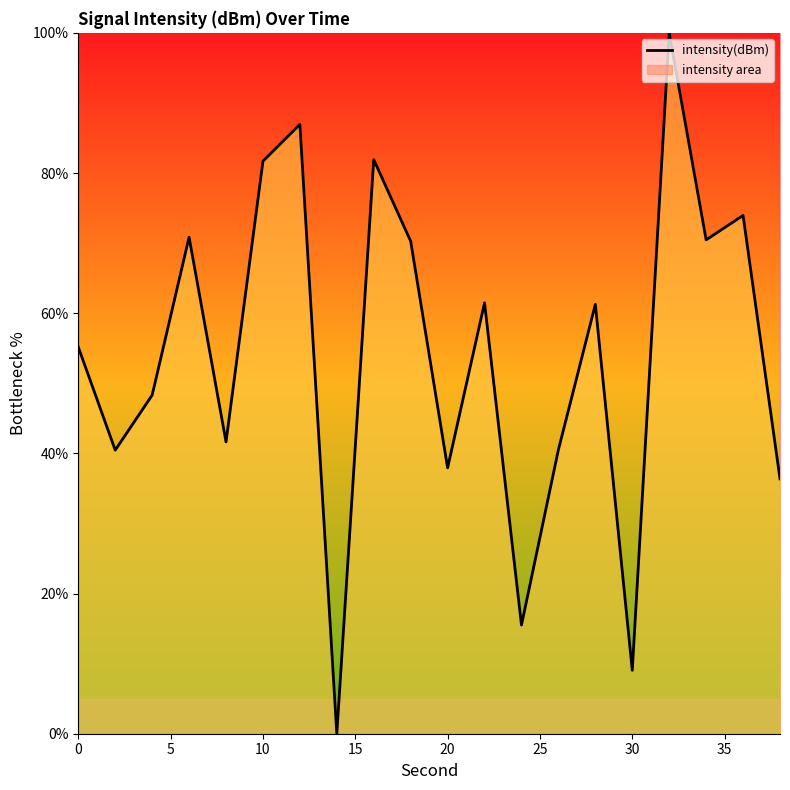

What is the maximum value shown in the chart?

100.0